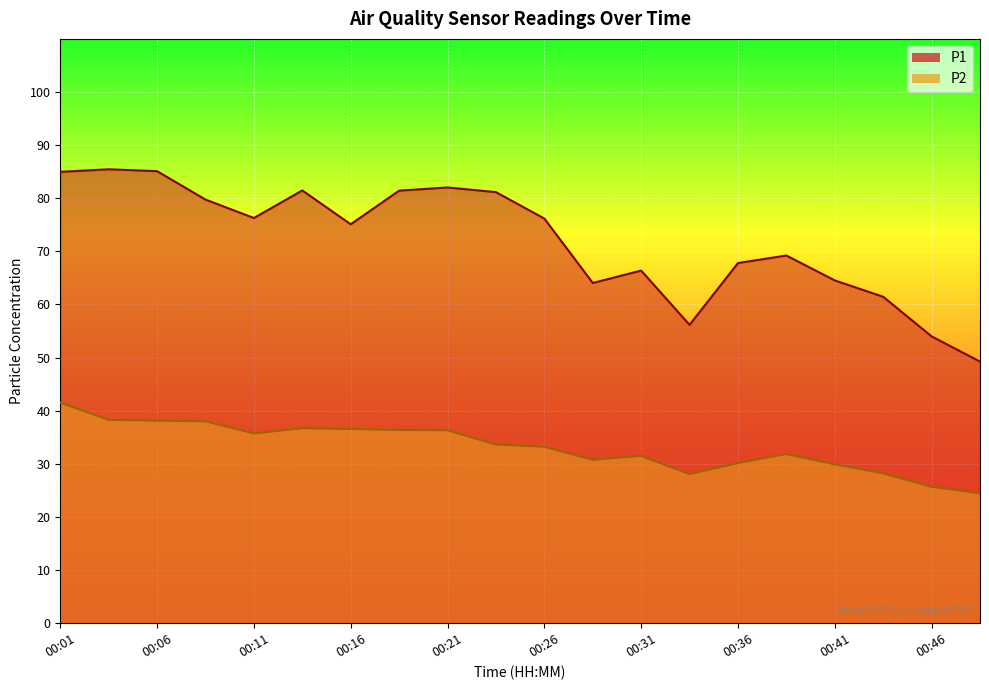

Reading left to right, transcribe all the data shown in this chart.

P1: 85.0	85.5	85.1	79.8	76.3	81.5	75.1	81.4	82.0	81.2	76.2	64.0	66.4	56.2	67.8	69.2	64.5	61.5	54.0	49.2
P2: 41.5	38.3	38.1	38.0	35.7	36.7	36.5	36.4	36.3	33.6	33.2	30.8	31.5	28.1	30.1	31.8	29.9	28.2	25.7	24.4